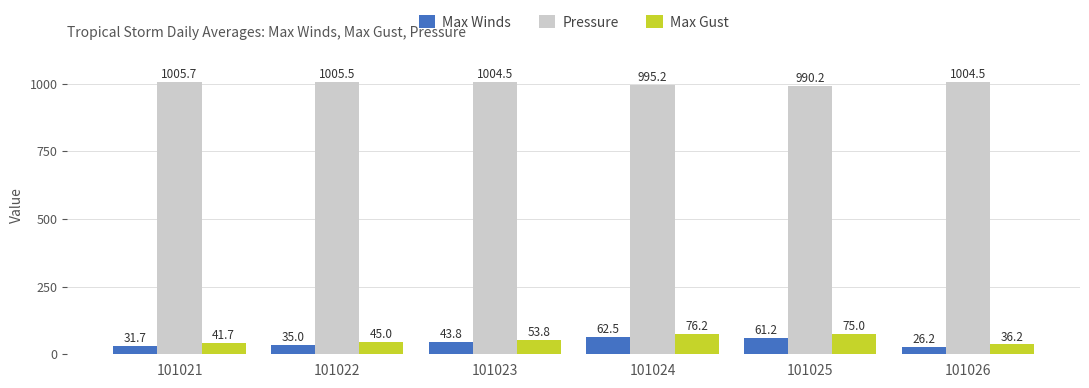

What is the value of the Max Winds bar at the 5th from the left?

61.2